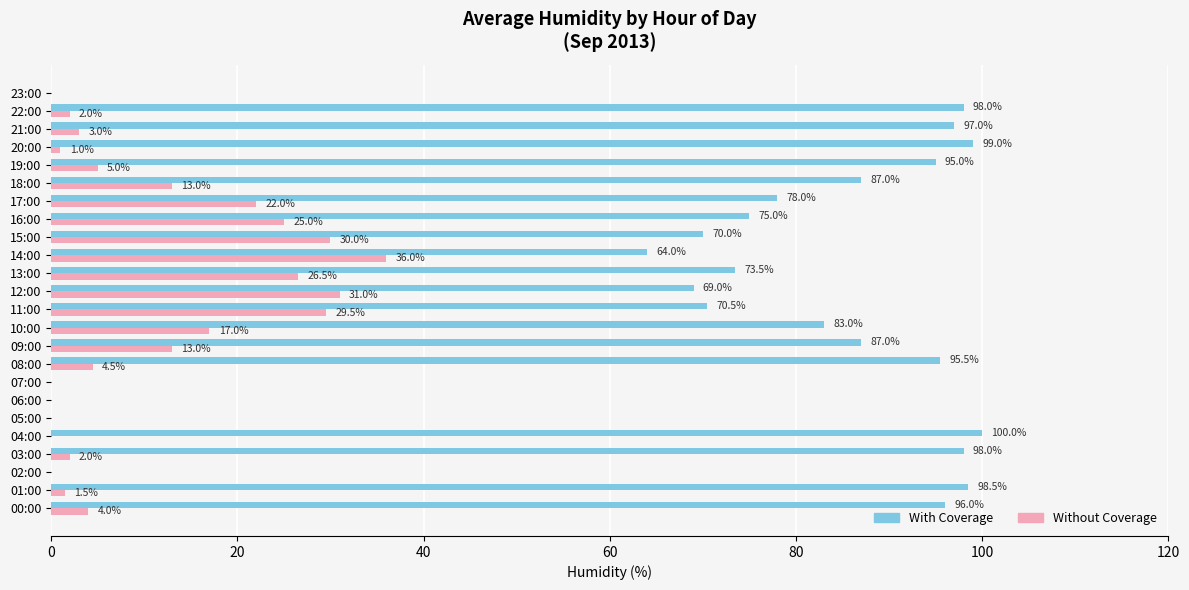

What is the average value of the Without Coverage series?

11.1